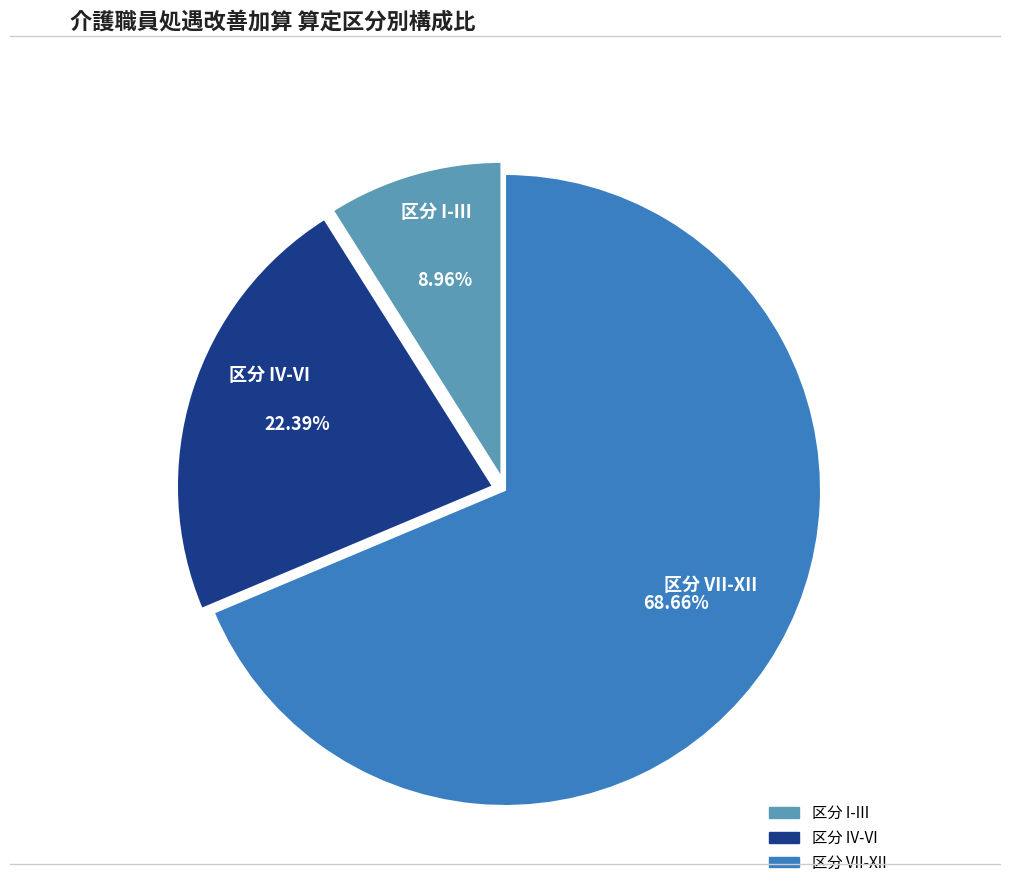

Does any single category account for the majority?

Yes